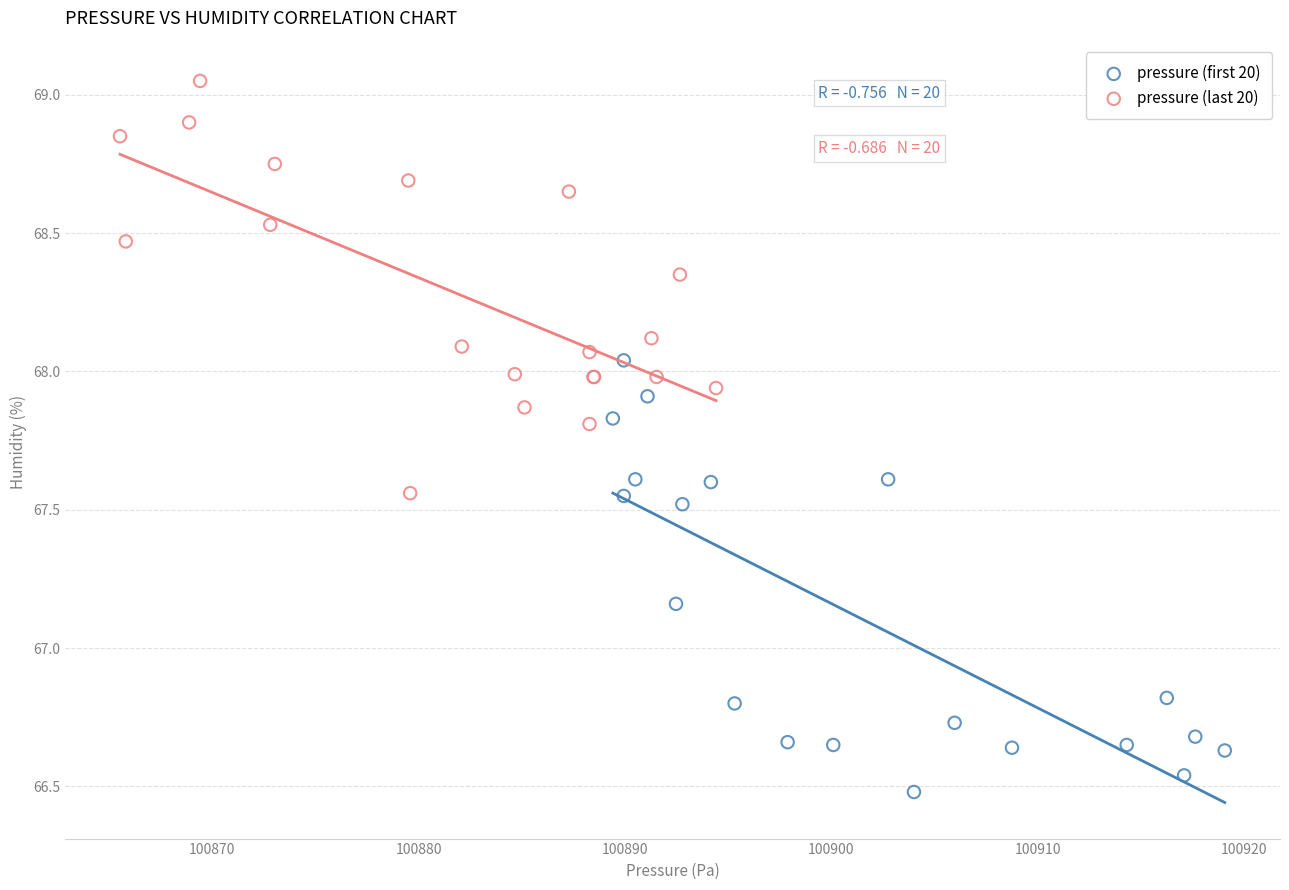

Which series reaches the maximum Y coordinate?

pressure (last 20)